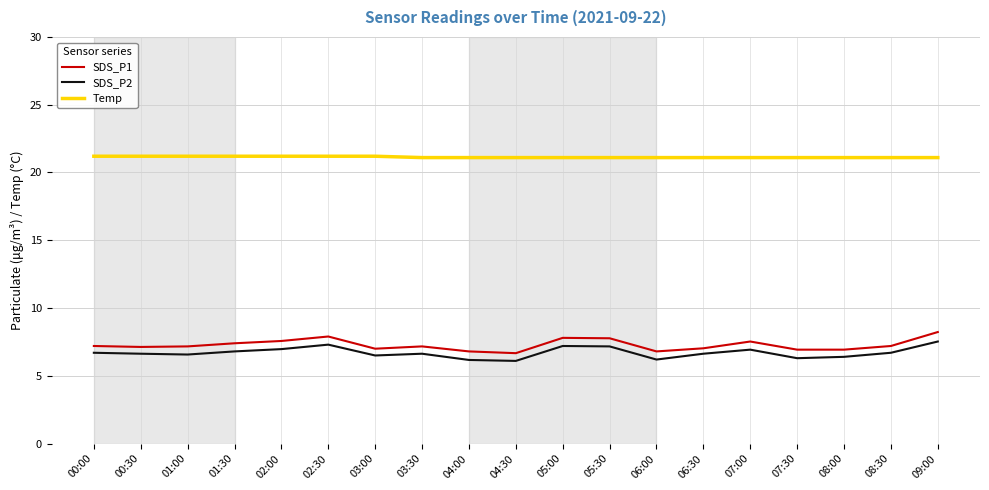

Which series has the largest total across all categories?

Temp